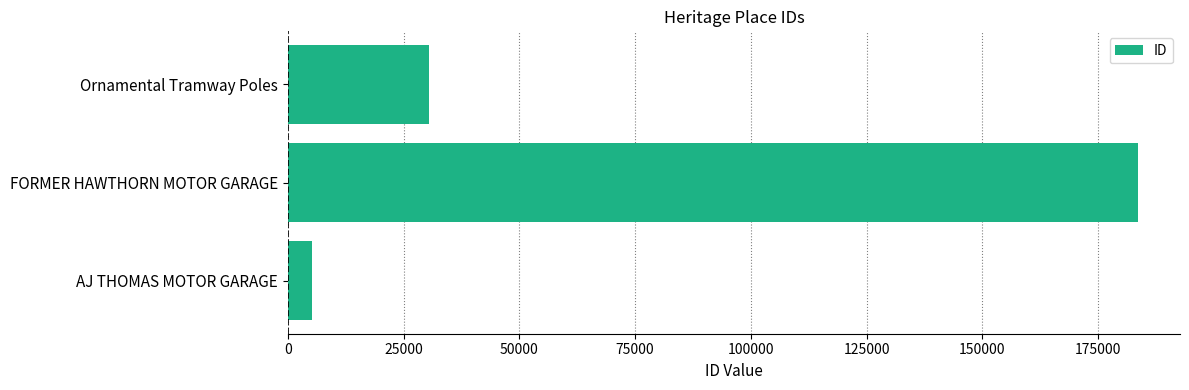

What is the minimum value shown in the chart?

5297